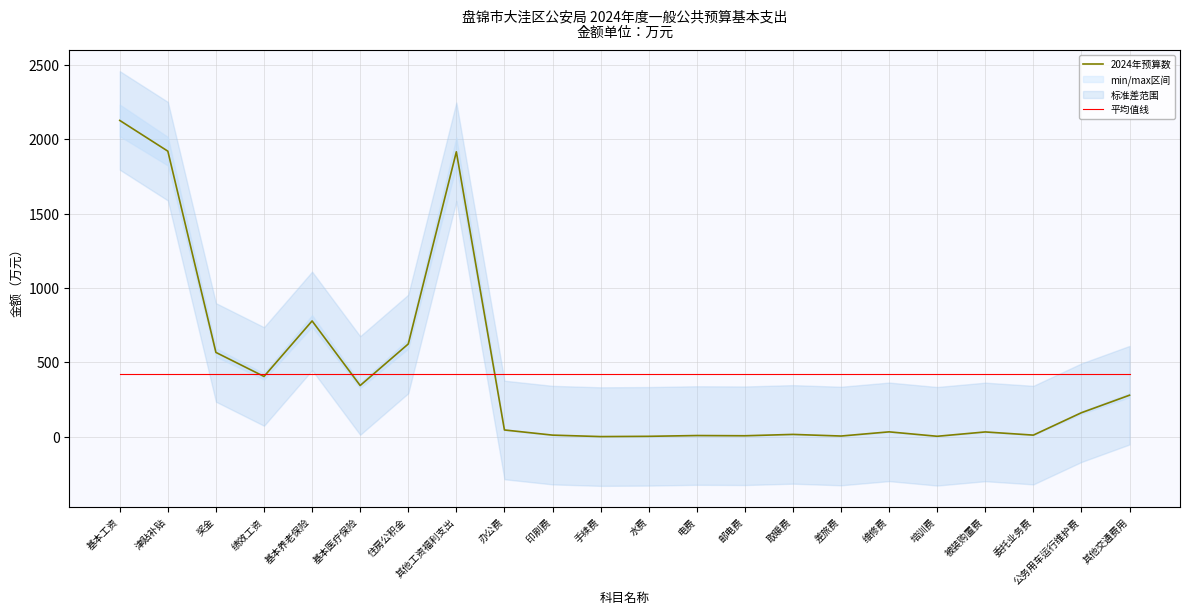

Between which two adjacent categories do 平均值线 and 2024年预算数 first intersect?

奖金 and 绩效工资